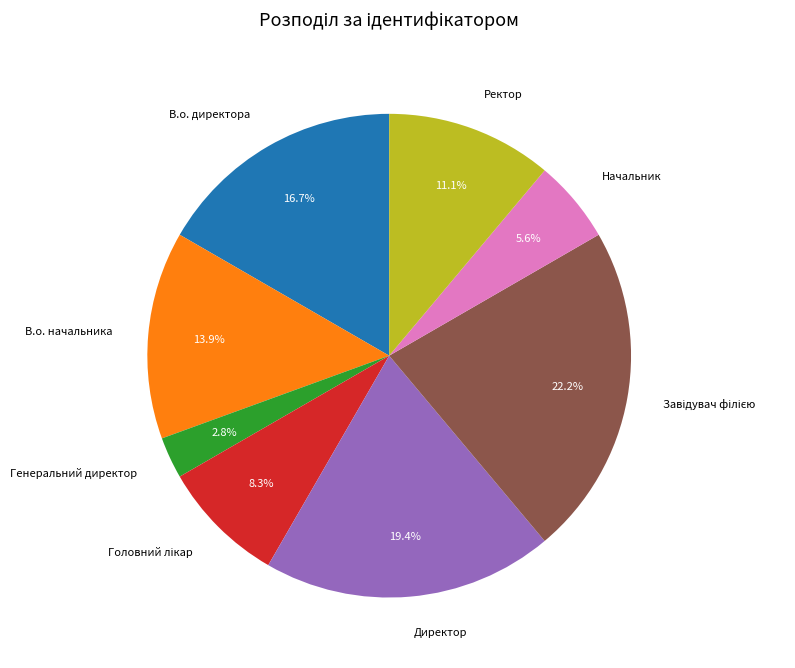

Which category has the smallest portion of the pie?

Генеральний директор